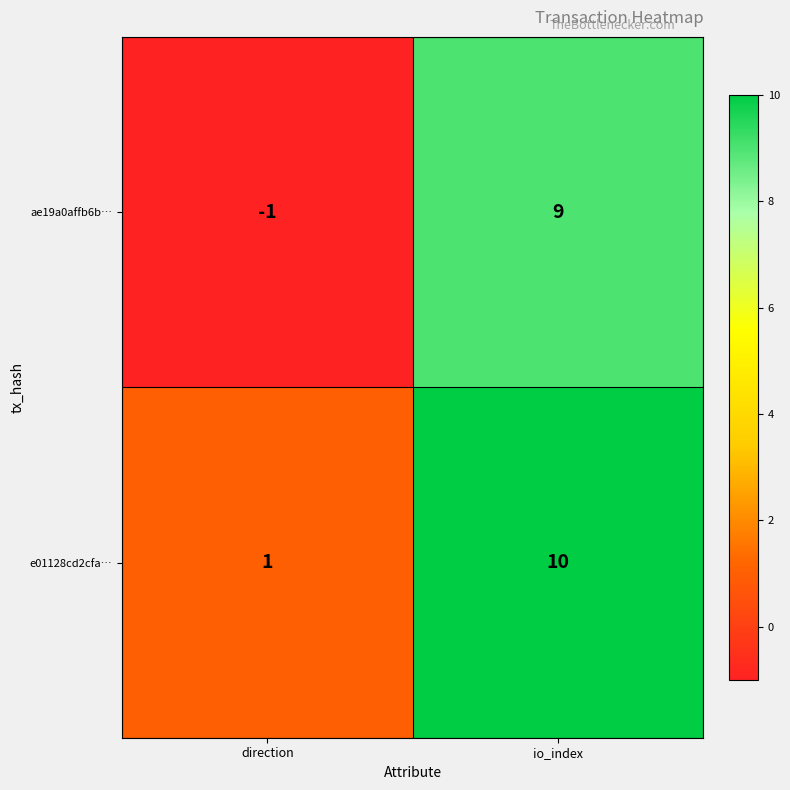

What is the sum of the ae19a0affb6b… values at direction and io_index?

8